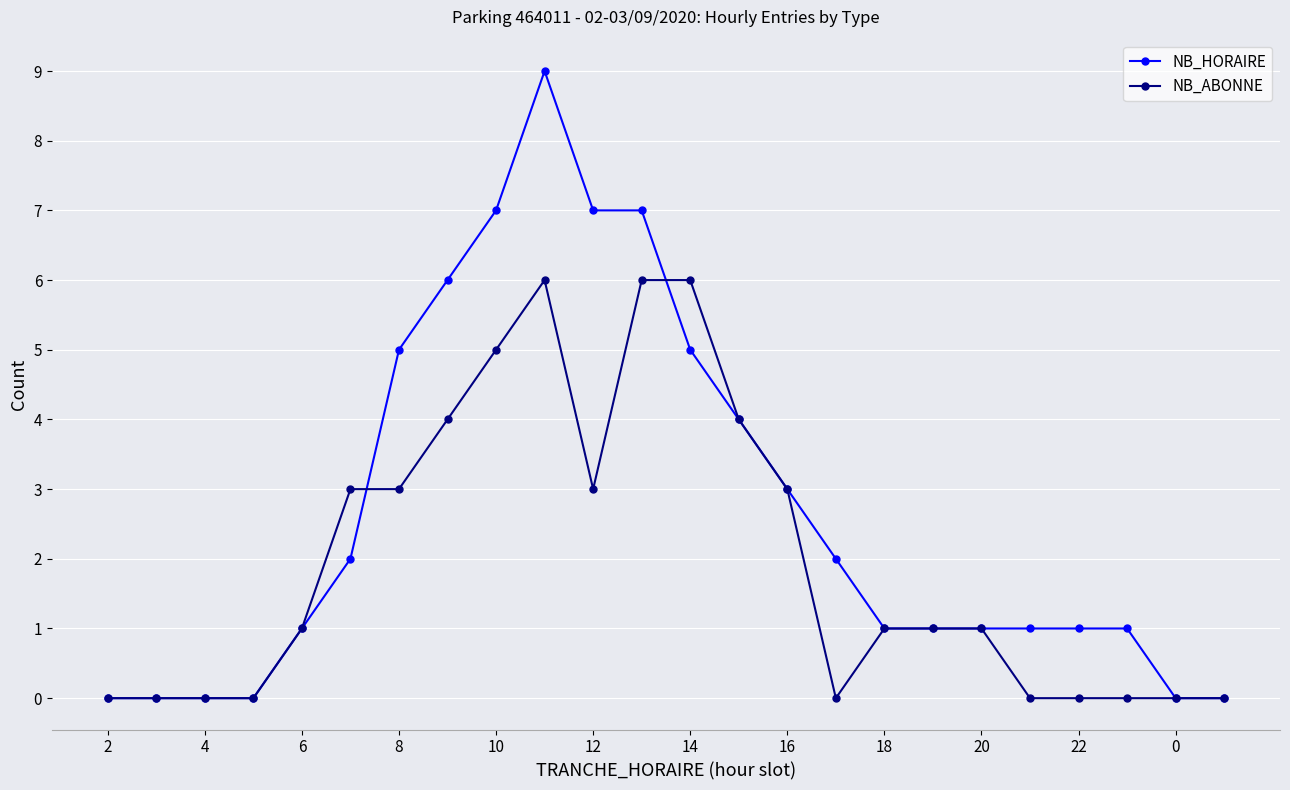

Reading right to left, what are all the values shown in this chart?

NB_HORAIRE: 0	0	1	1	1	1	1	1	2	3	4	5	7	7	9	7	6	5	2	1	0	0	0	0
NB_ABONNE: 0	0	0	0	0	1	1	1	0	3	4	6	6	3	6	5	4	3	3	1	0	0	0	0